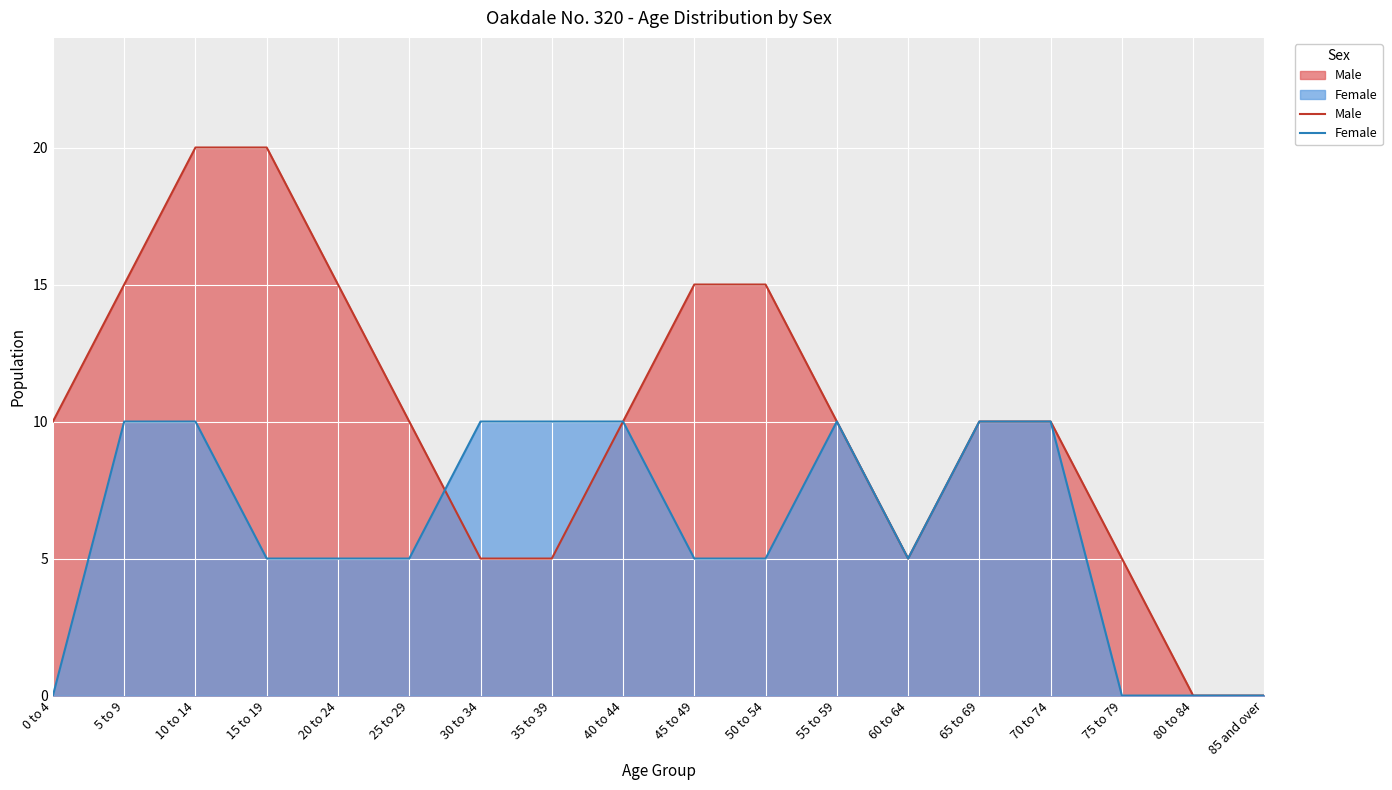

What are all the series names shown in the legend?

Male, Female